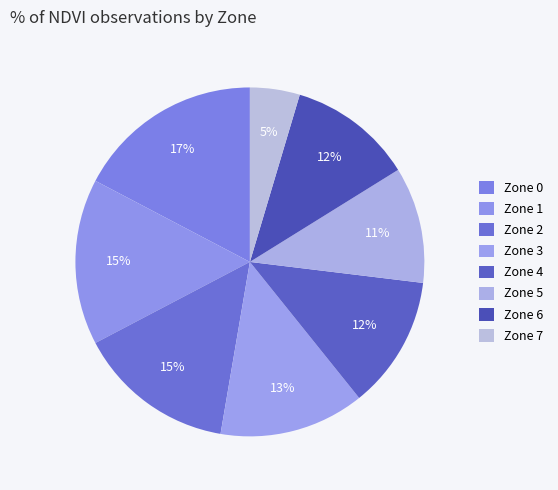

To the nearest percent, what percentage of the pie is Zone 1?

15%